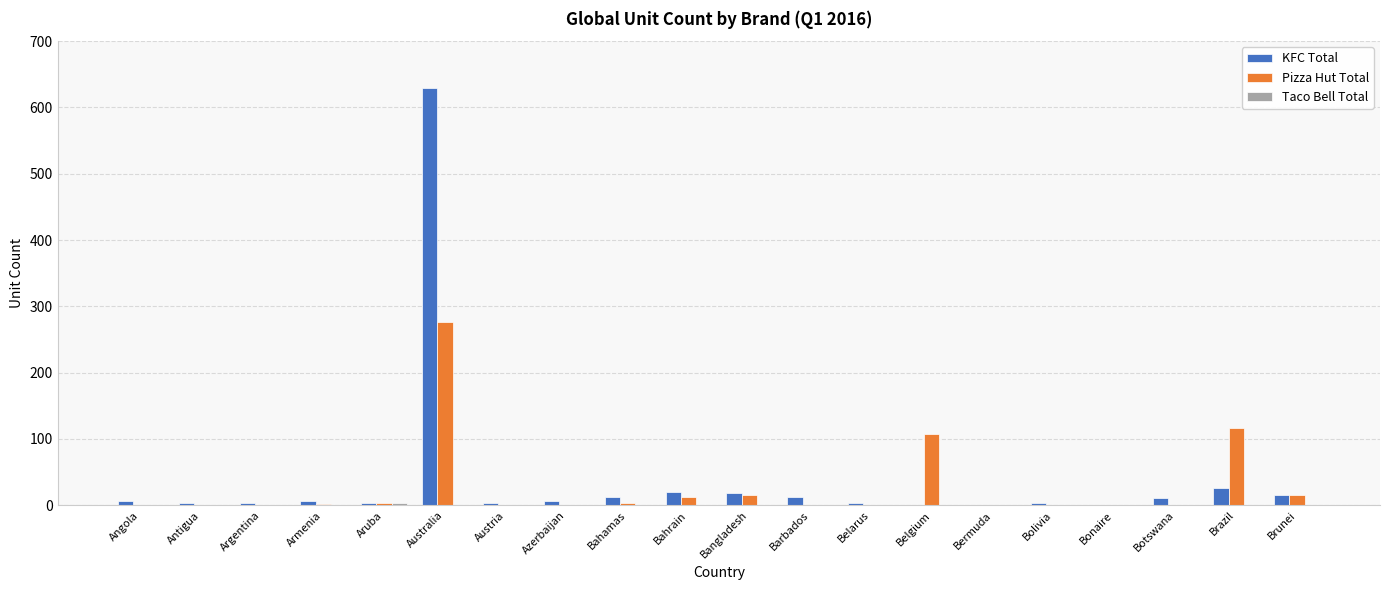

Which series has the largest total across all categories?

KFC Total